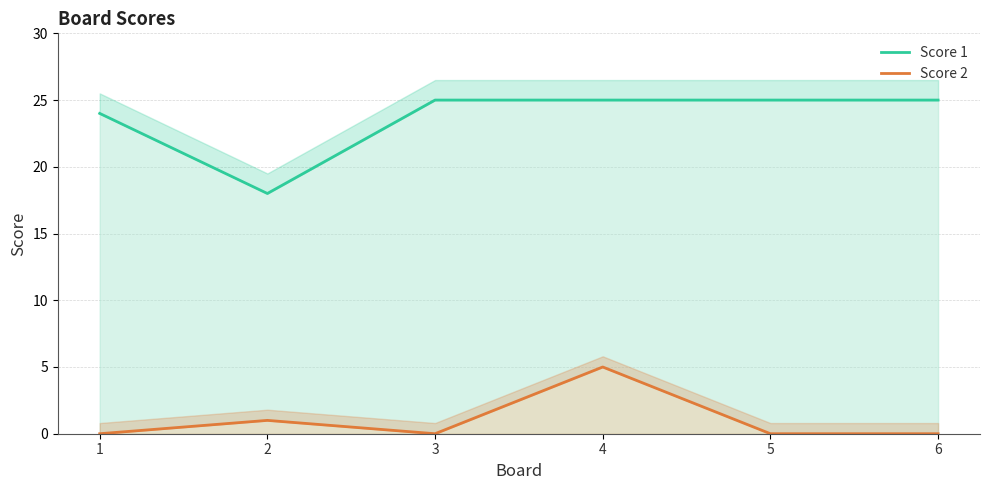

True or false: Score 2 has a value of 0 at 3.

True